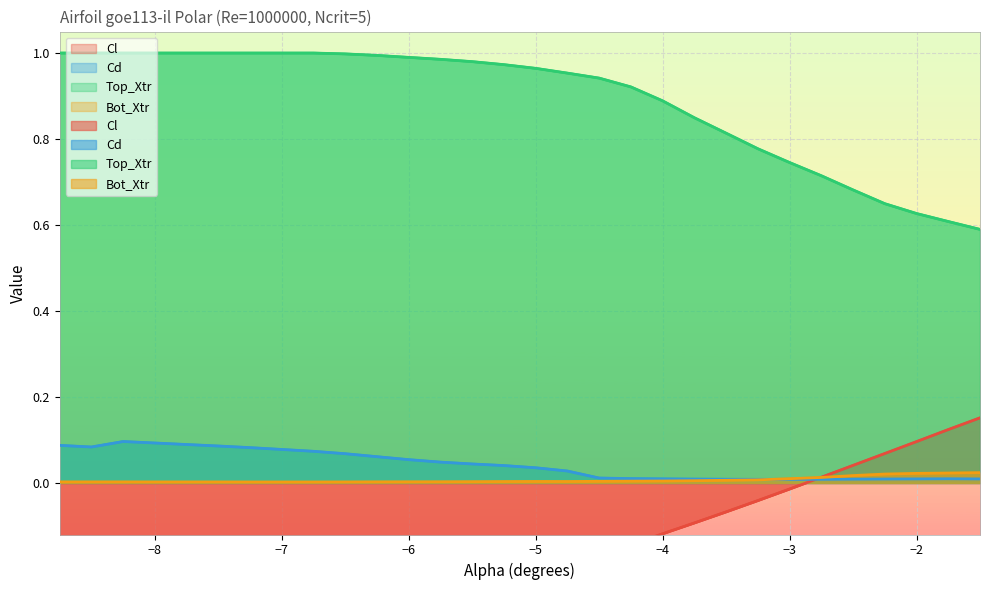

How many values in the Cl series are below 0?

24